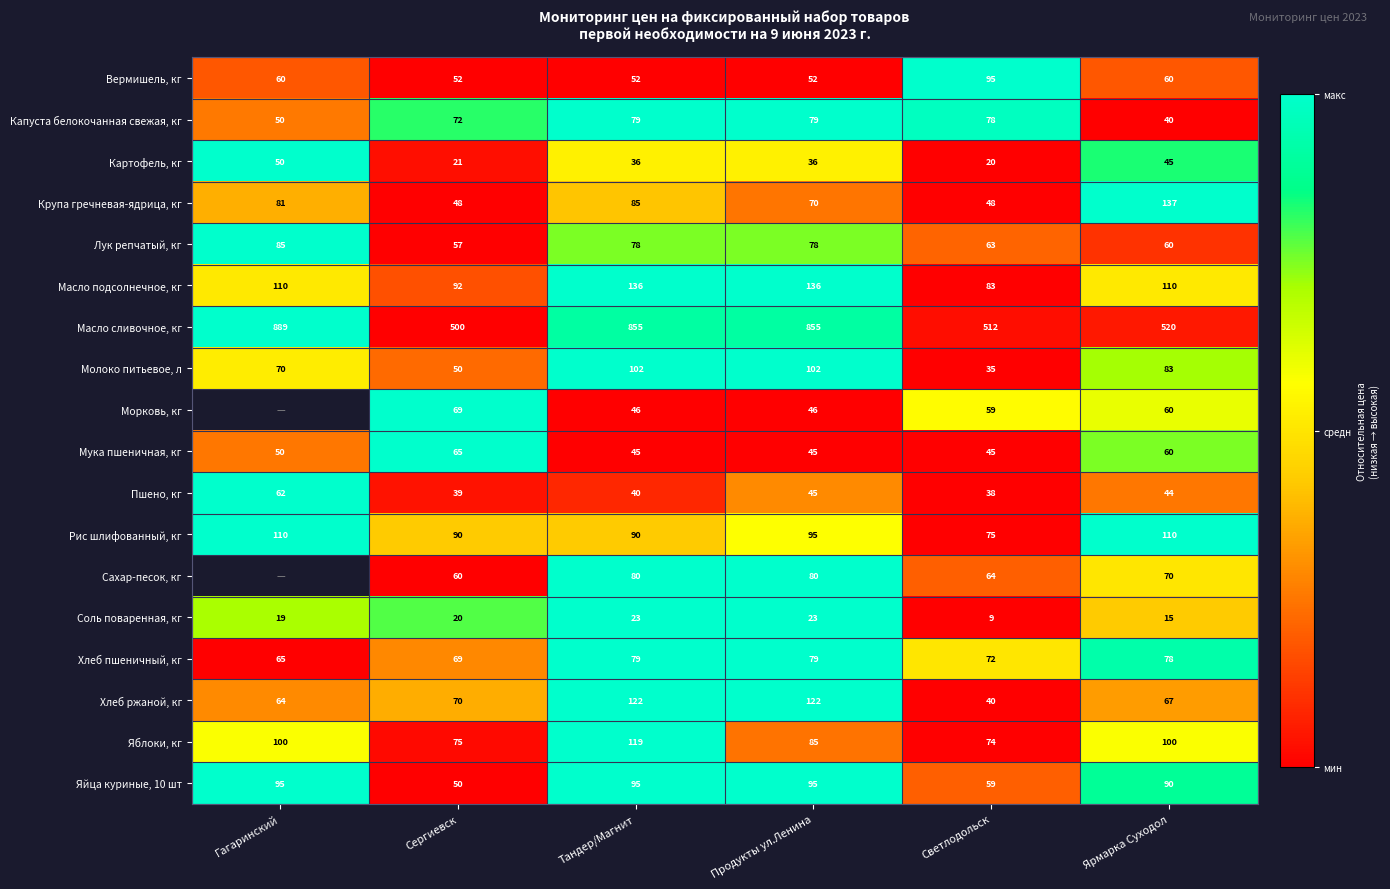

Is the value of Вермишель, кг at Тандер/Магнит greater than the value of Хлеб пшеничный, кг at Сергиевск?

No